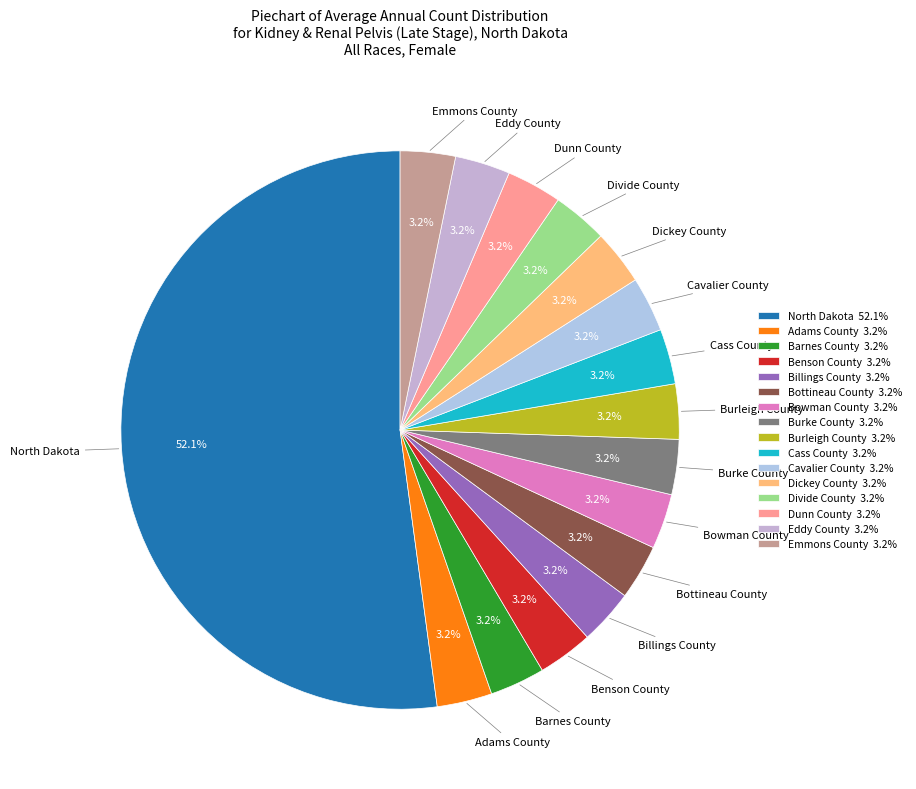

Does North Dakota account for over 50% of the chart?

Yes